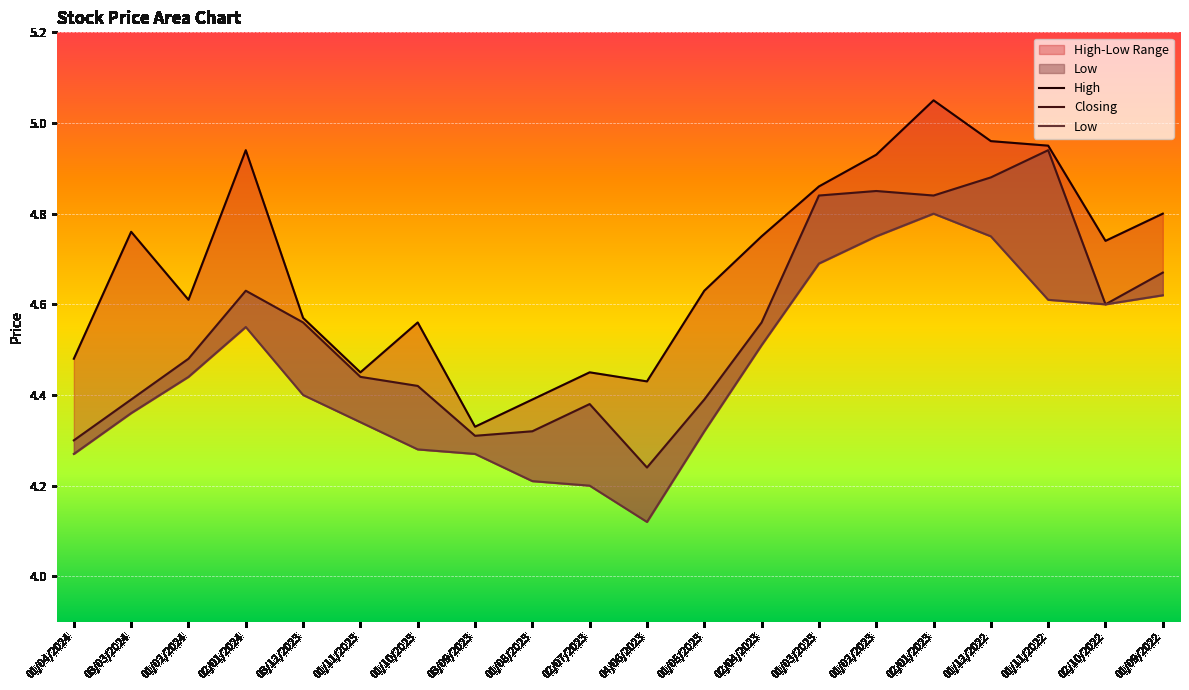

In Closing, how many points are lower than both neighbors (excluding endpoints)?

4